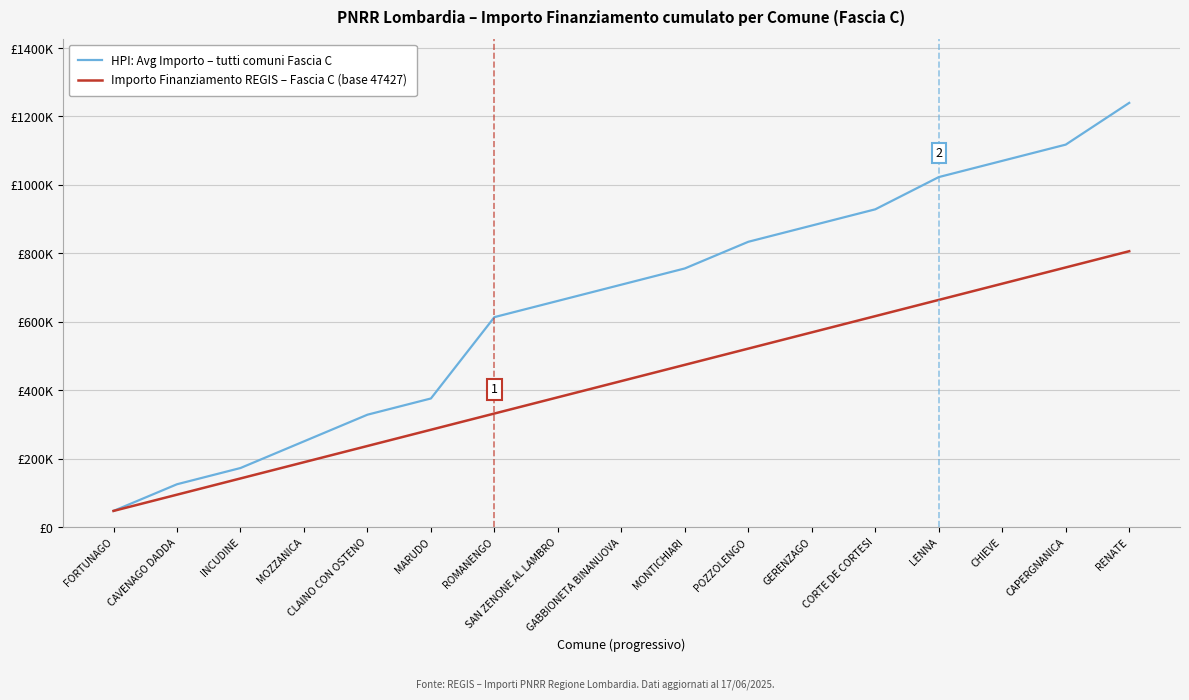

Reading left to right, transcribe all the data shown in this chart.

HPI: Avg Importo – tutti comuni Fascia C: FORTUNAGO=47427	CAVENAGO DADDA=125324	INCUDINE=172751	MOZZANICA=250648	CLAINO CON OSTENO=328545	MARUDO=375972	ROMANENGO=613653	SAN ZENONE AL LAMBRO=661080	GABBIONETA BINANUOVA=708507	MONTICHIARI=755934	POZZOLENGO=833831	GERENZAGO=881258	CORTE DE CORTESI=928685	LENNA=1022857	CHIEVE=1070284	CAPERGNANICA=1117711	RENATE=1239703
Importo Finanziamento REGIS – Fascia C (base 47427): FORTUNAGO=47427	CAVENAGO DADDA=94854	INCUDINE=142281	MOZZANICA=189708	CLAINO CON OSTENO=237135	MARUDO=284562	ROMANENGO=331989	SAN ZENONE AL LAMBRO=379416	GABBIONETA BINANUOVA=426843	MONTICHIARI=474270	POZZOLENGO=521697	GERENZAGO=569124	CORTE DE CORTESI=616551	LENNA=663978	CHIEVE=711405	CAPERGNANICA=758832	RENATE=806259